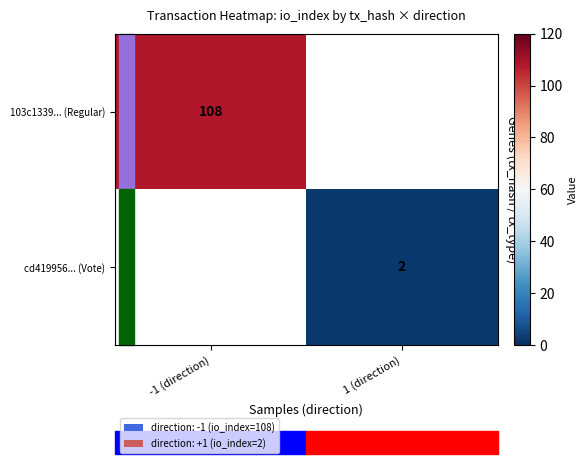

True or false: cd419956... (Vote) has a value of 2 at 1 (direction).

True